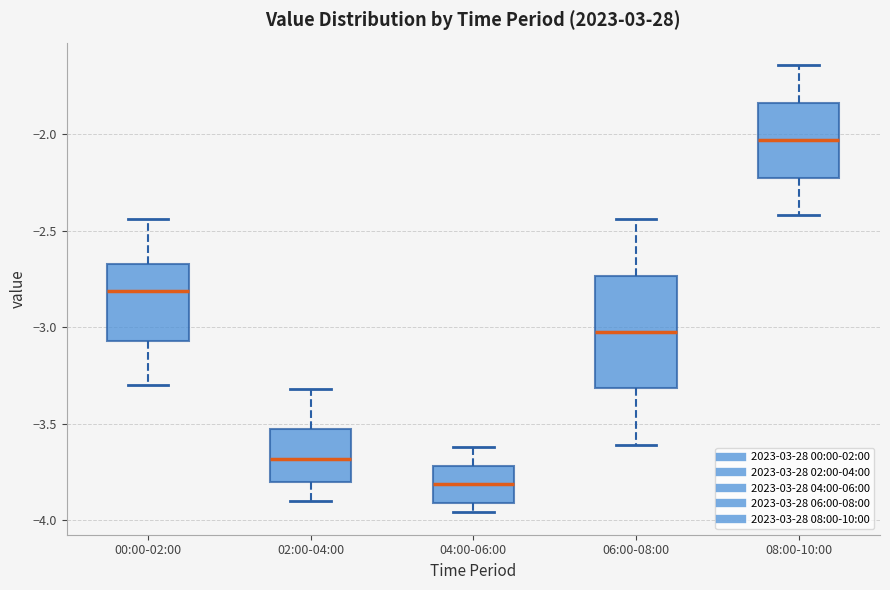

Reading left to right, transcribe this box plot: for each box, give where its median line is, the range the box spans, and where its two whiskers end, as read against the y-axis. The values are not printed on the chart, so give them approximately, as read against the axis.

00:00-02:00: median -2.80, box -3.05 to -2.65, whiskers -3.30 to -2.45
02:00-04:00: median -3.70, box -3.80 to -3.55, whiskers -3.90 to -3.30
04:00-06:00: median -3.80, box -3.90 to -3.70, whiskers -3.95 to -3.60
06:00-08:00: median -3.00, box -3.30 to -2.75, whiskers -3.60 to -2.45
08:00-10:00: median -2.05, box -2.20 to -1.85, whiskers -2.40 to -1.65